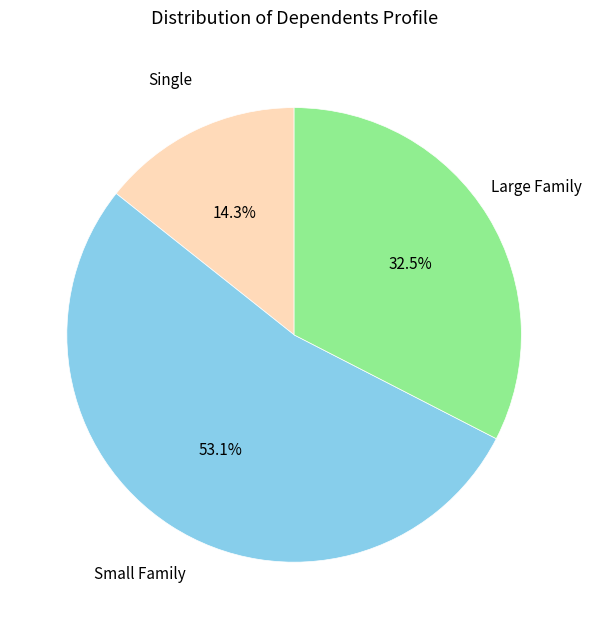

Does any single category account for the majority?

Yes